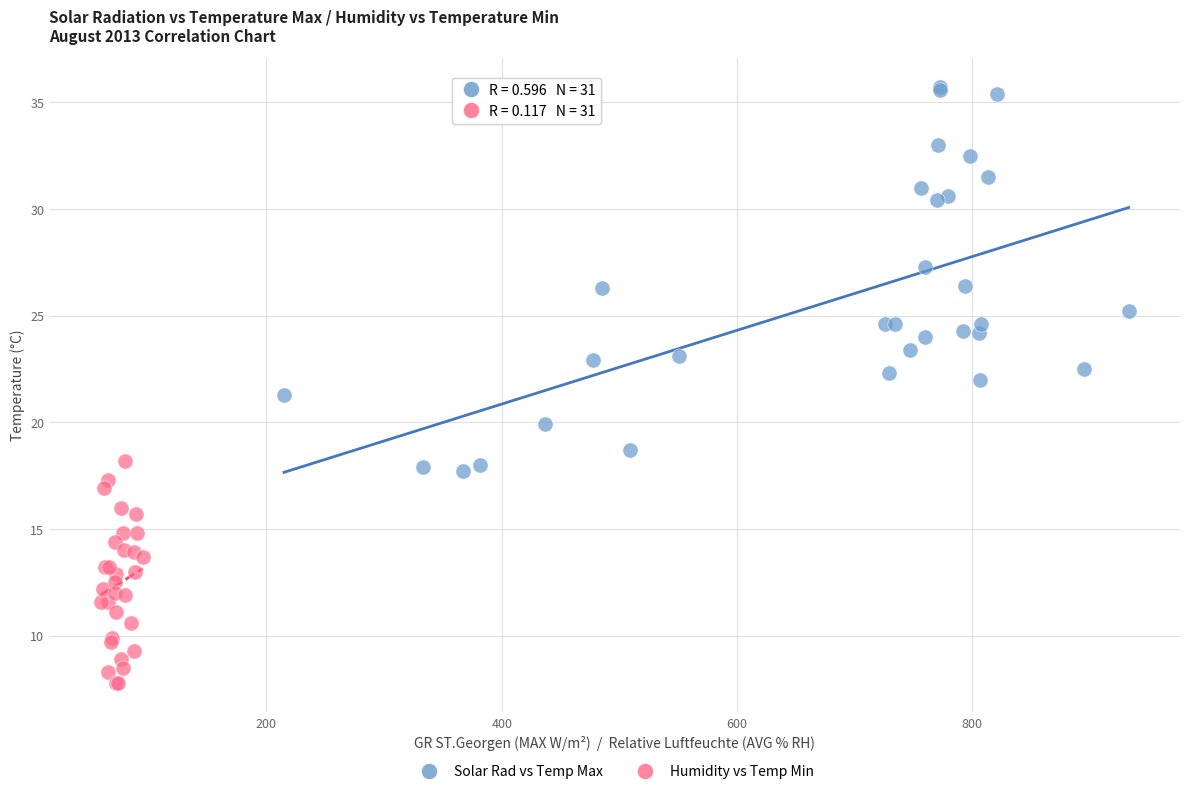

Which series contains the lowest Y value?

Humidity vs Temp Min